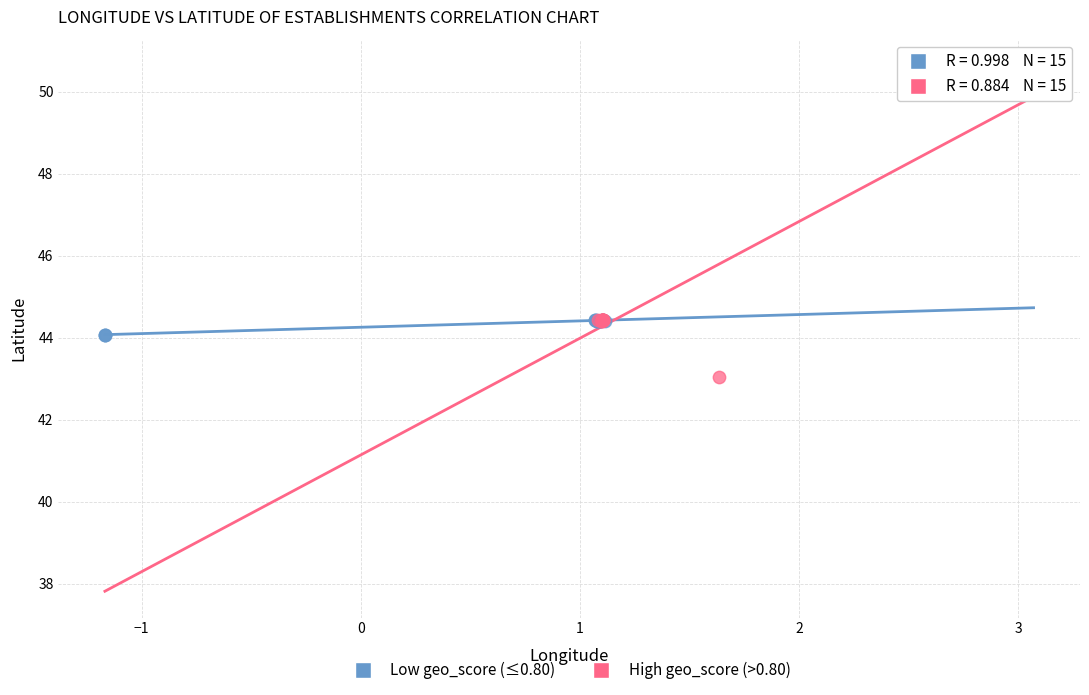

Which series has the widest spread of Y values?

High geo_score (>0.80)